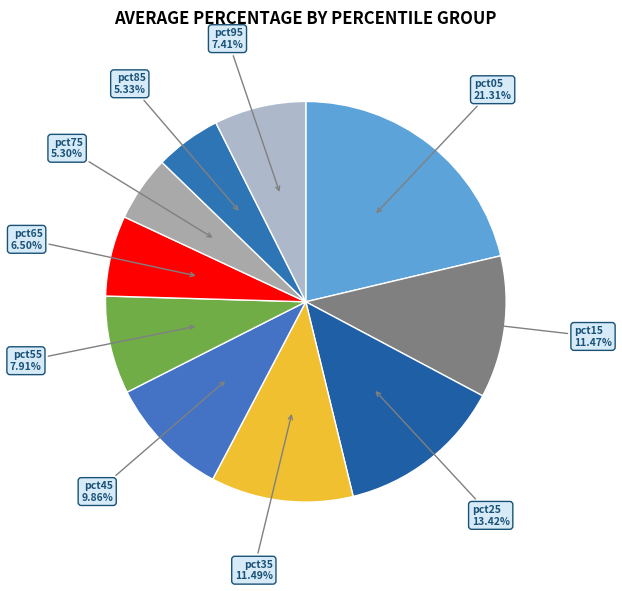

What is the largest slice in the pie chart?

pct05